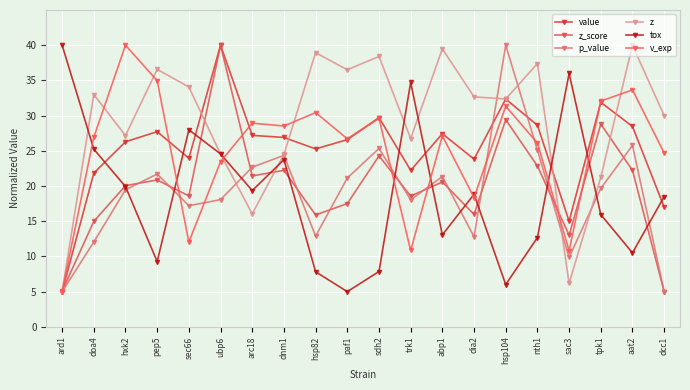

How many data points in tox are above 18?

11